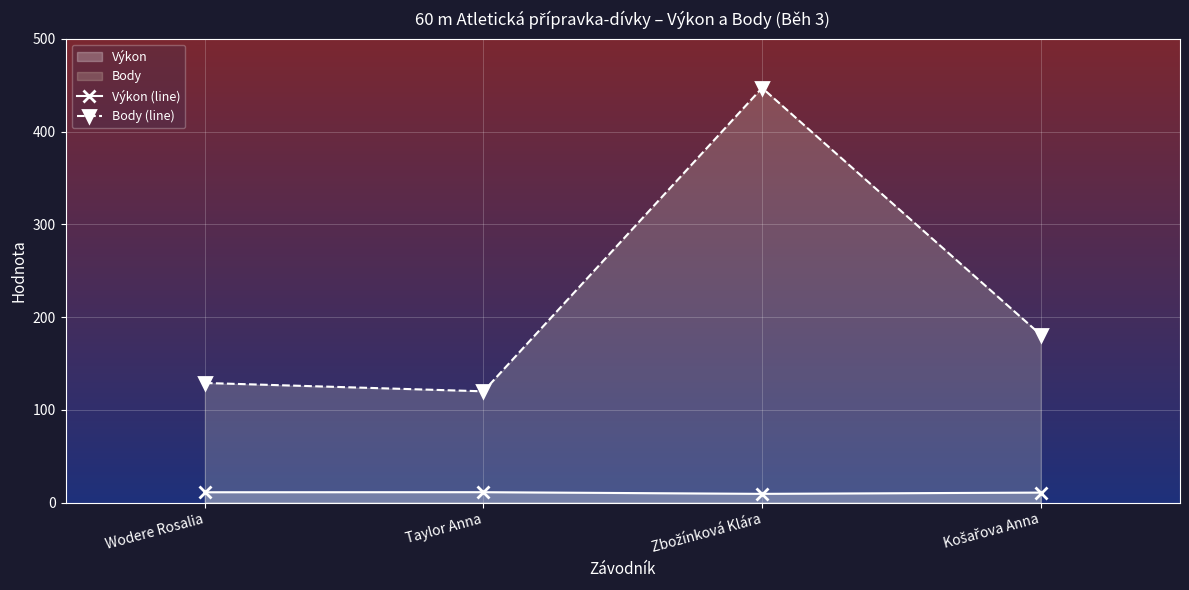

At which label does Výkon (line) first exceed 11?

Wodere Rosalia